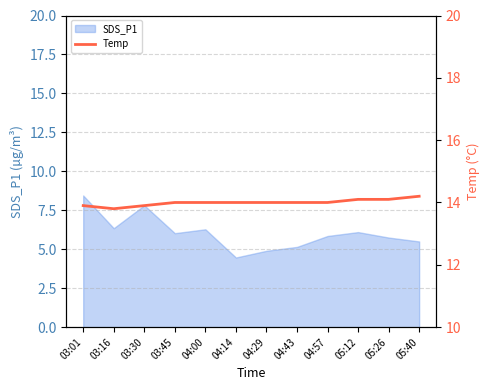

The value of SDS_P1 at 05:40 is 9.5. True or false?

False